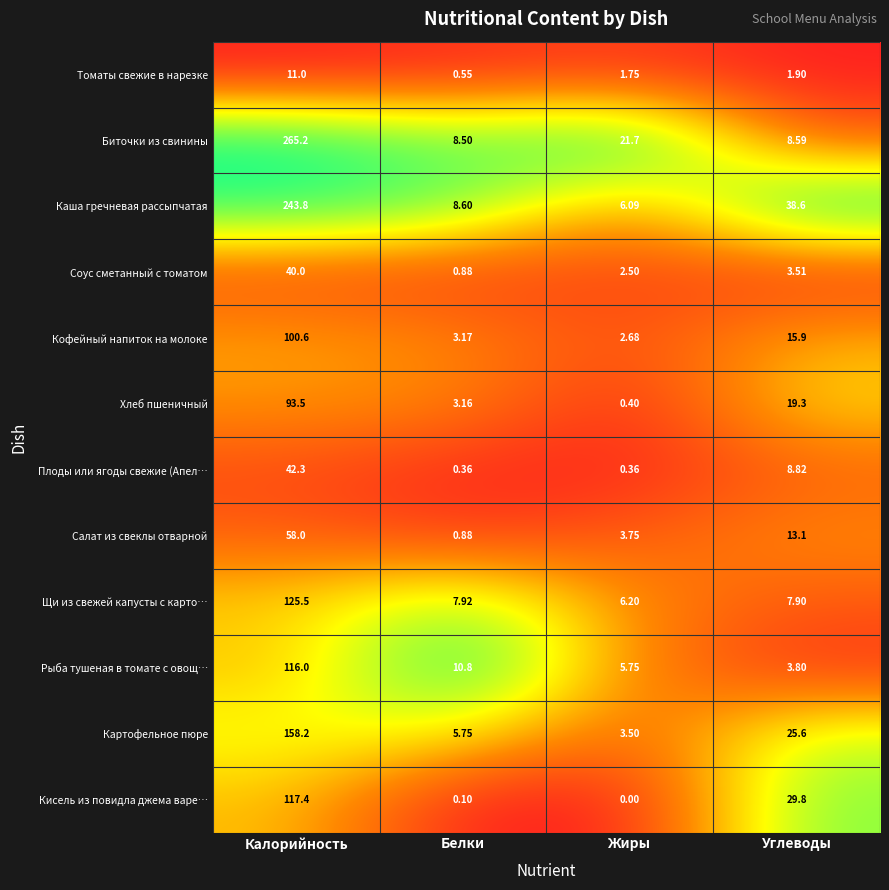

List the labels in order of Салат из свеклы отварной value, largest first.

Калорийность, Углеводы, Жиры, Белки